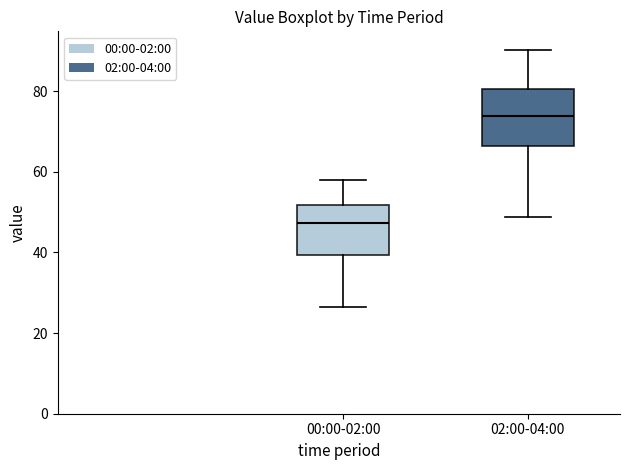

Which box has the lowest median line?

00:00-02:00